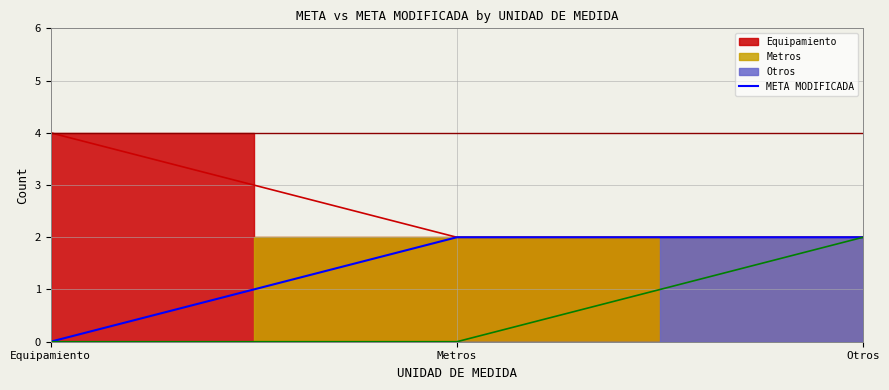

Which has a higher value, Otros or Equipamiento?

Otros